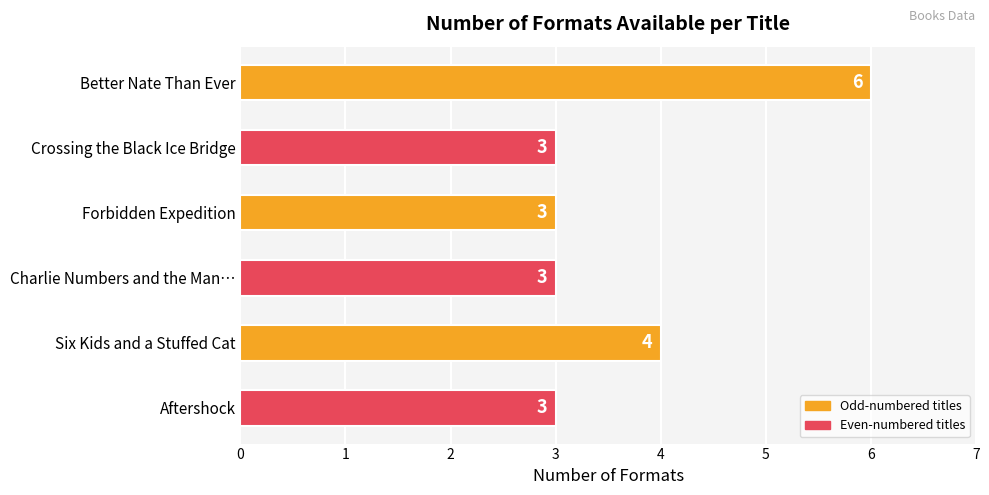

Approximately how many times larger is the value at Forbidden Expedition compared to Better Nate Than Ever?

0.5